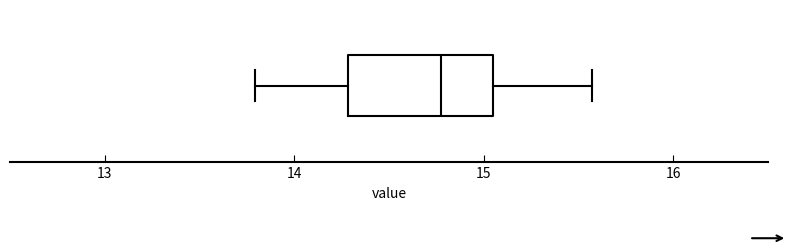

Where does the right whisker of the box end on the x-axis? The values are not printed on the chart, so give them approximately, as read against the axis.

15.6